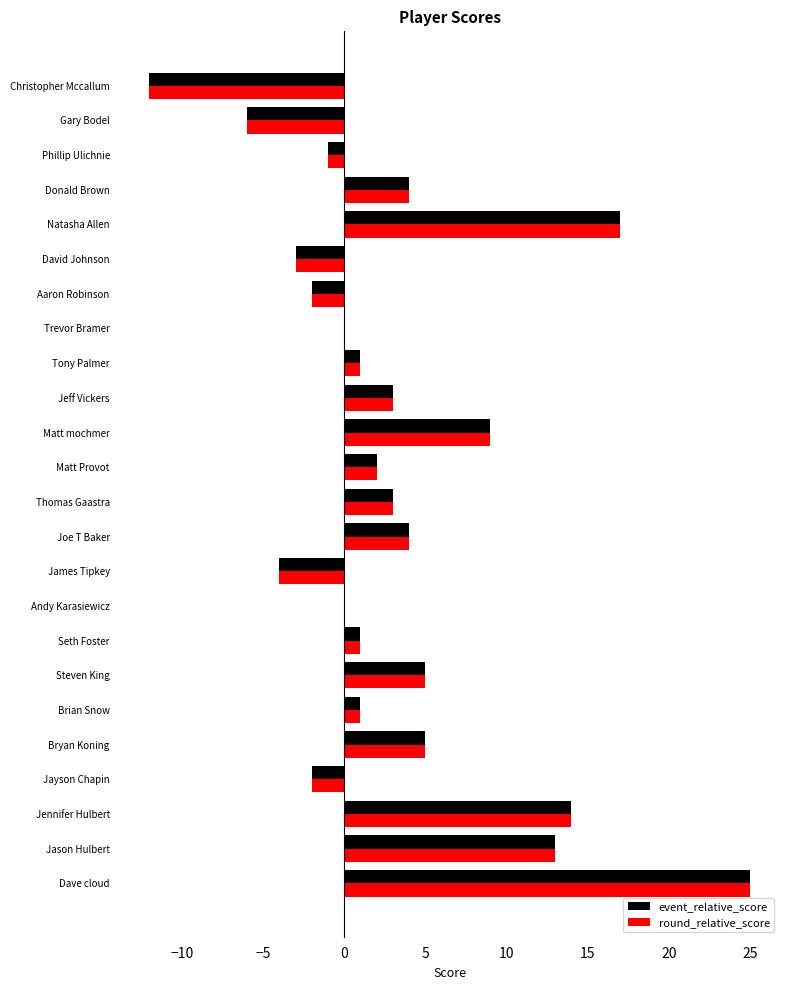

What is the sum of the event_relative_score values at Jayson Chapin and Gary Bodel?

-8